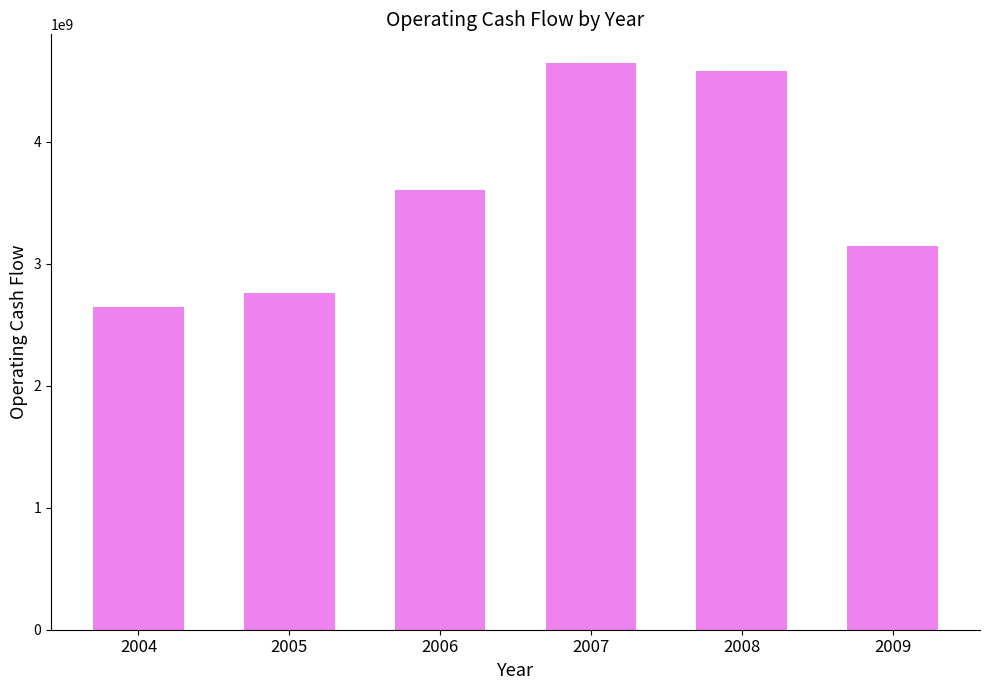

What is the sum of all values?

21376500000